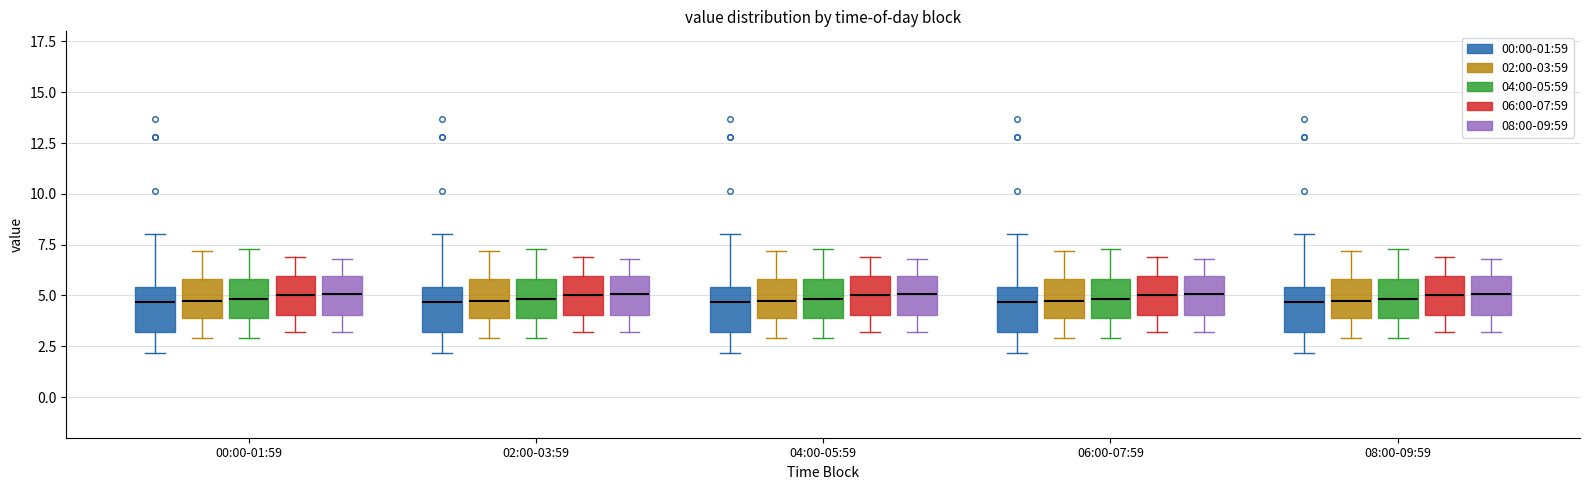

Reading left to right, read every box against the y-axis: the position of its median line, the range the box covers, and the ends of its whiskers. The values are not printed on the chart, so give them approximately, as read against the axis.

00:00-01:59 (00:00-01:59): median 4.5, box 3.0 to 5.5, whiskers 2.0 to 8.0
00:00-01:59 (02:00-03:59): median 5.0, box 4.0 to 6.0, whiskers 3.0 to 7.0
00:00-01:59 (04:00-05:59): median 5.0, box 4.0 to 6.0, whiskers 3.0 to 7.5
00:00-01:59 (06:00-07:59): median 5.0, box 4.0 to 6.0, whiskers 3.0 to 7.0
00:00-01:59 (08:00-09:59): median 5.0, box 4.0 to 6.0, whiskers 3.0 to 7.0
02:00-03:59 (00:00-01:59): median 4.5, box 3.0 to 5.5, whiskers 2.0 to 8.0
02:00-03:59 (02:00-03:59): median 5.0, box 4.0 to 6.0, whiskers 3.0 to 7.0
02:00-03:59 (04:00-05:59): median 5.0, box 4.0 to 6.0, whiskers 3.0 to 7.5
02:00-03:59 (06:00-07:59): median 5.0, box 4.0 to 6.0, whiskers 3.0 to 7.0
02:00-03:59 (08:00-09:59): median 5.0, box 4.0 to 6.0, whiskers 3.0 to 7.0
04:00-05:59 (00:00-01:59): median 4.5, box 3.0 to 5.5, whiskers 2.0 to 8.0
04:00-05:59 (02:00-03:59): median 5.0, box 4.0 to 6.0, whiskers 3.0 to 7.0
04:00-05:59 (04:00-05:59): median 5.0, box 4.0 to 6.0, whiskers 3.0 to 7.5
04:00-05:59 (06:00-07:59): median 5.0, box 4.0 to 6.0, whiskers 3.0 to 7.0
04:00-05:59 (08:00-09:59): median 5.0, box 4.0 to 6.0, whiskers 3.0 to 7.0
06:00-07:59 (00:00-01:59): median 4.5, box 3.0 to 5.5, whiskers 2.0 to 8.0
06:00-07:59 (02:00-03:59): median 5.0, box 4.0 to 6.0, whiskers 3.0 to 7.0
06:00-07:59 (04:00-05:59): median 5.0, box 4.0 to 6.0, whiskers 3.0 to 7.5
06:00-07:59 (06:00-07:59): median 5.0, box 4.0 to 6.0, whiskers 3.0 to 7.0
06:00-07:59 (08:00-09:59): median 5.0, box 4.0 to 6.0, whiskers 3.0 to 7.0
08:00-09:59 (00:00-01:59): median 4.5, box 3.0 to 5.5, whiskers 2.0 to 8.0
08:00-09:59 (02:00-03:59): median 5.0, box 4.0 to 6.0, whiskers 3.0 to 7.0
08:00-09:59 (04:00-05:59): median 5.0, box 4.0 to 6.0, whiskers 3.0 to 7.5
08:00-09:59 (06:00-07:59): median 5.0, box 4.0 to 6.0, whiskers 3.0 to 7.0
08:00-09:59 (08:00-09:59): median 5.0, box 4.0 to 6.0, whiskers 3.0 to 7.0